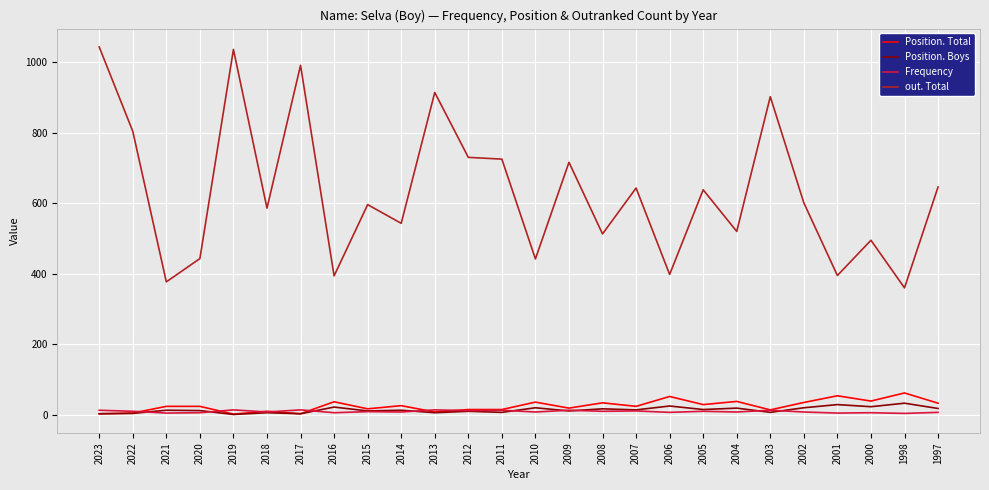

The Position. Total series shows 35 at 2002. True or false?

True